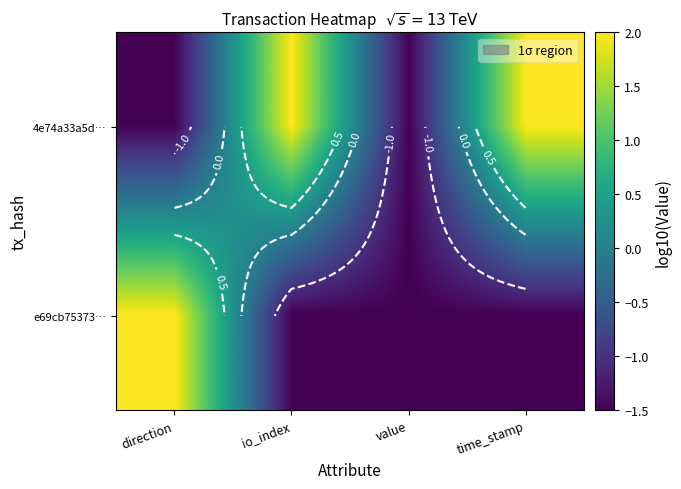

Which label corresponds to the largest value in the chart?

io_index